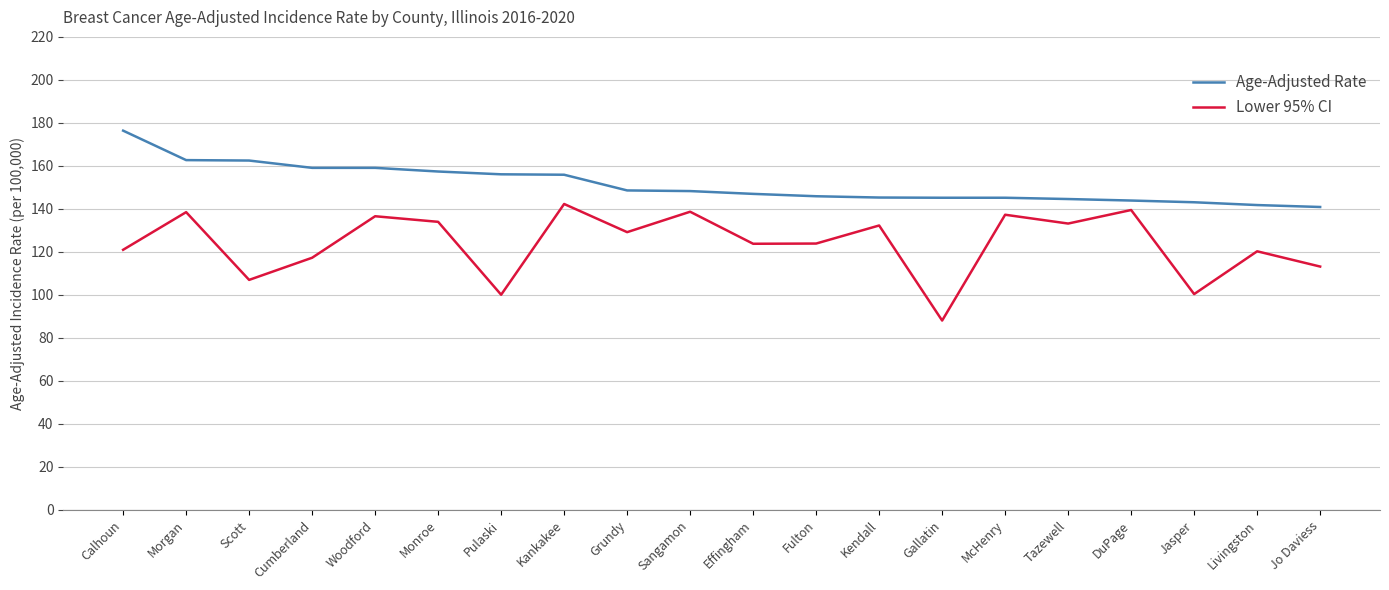

Is the value of Lower 95% CI at Jo Daviess greater than the value of Age-Adjusted Rate at Effingham?

No